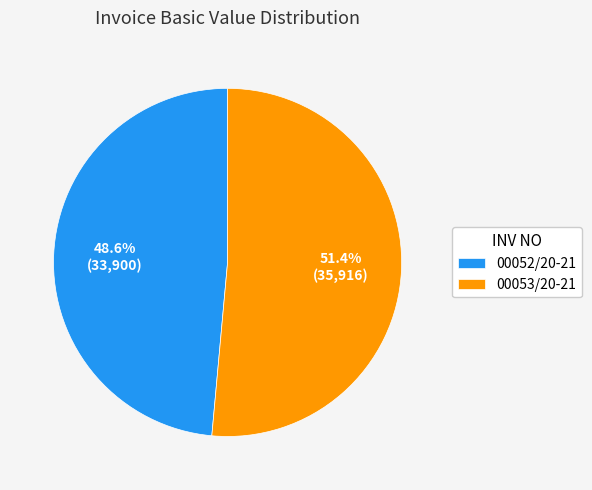

How many segments does this pie chart have?

2